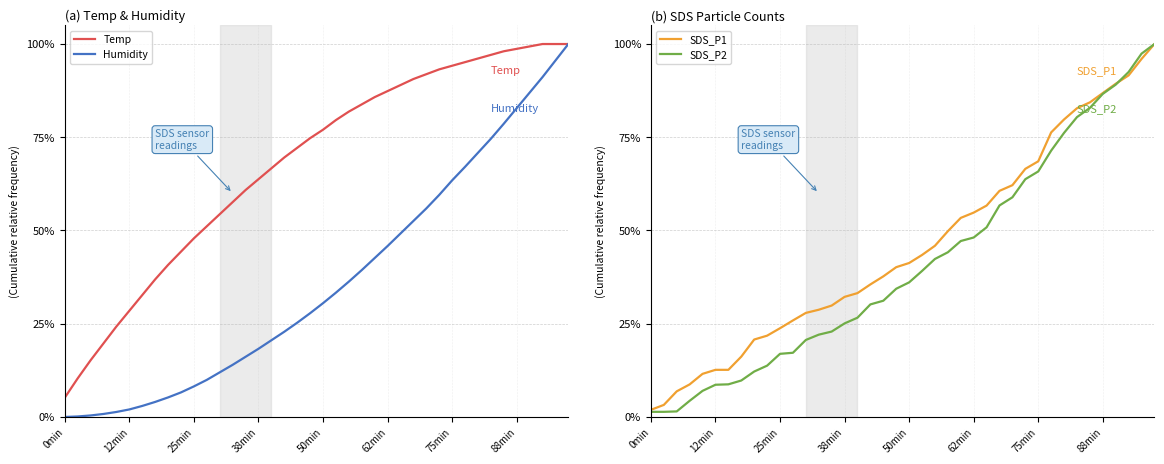

What value does the SDS_P2 series have at 9?

13.8